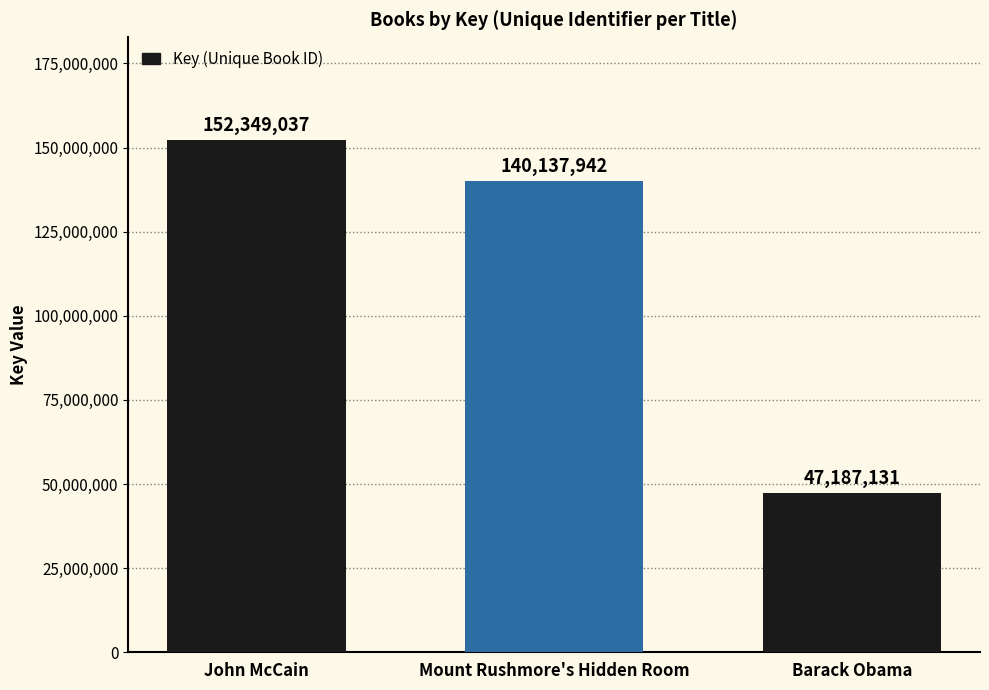

Are the bars grouped side by side (vs. stacked)?

No